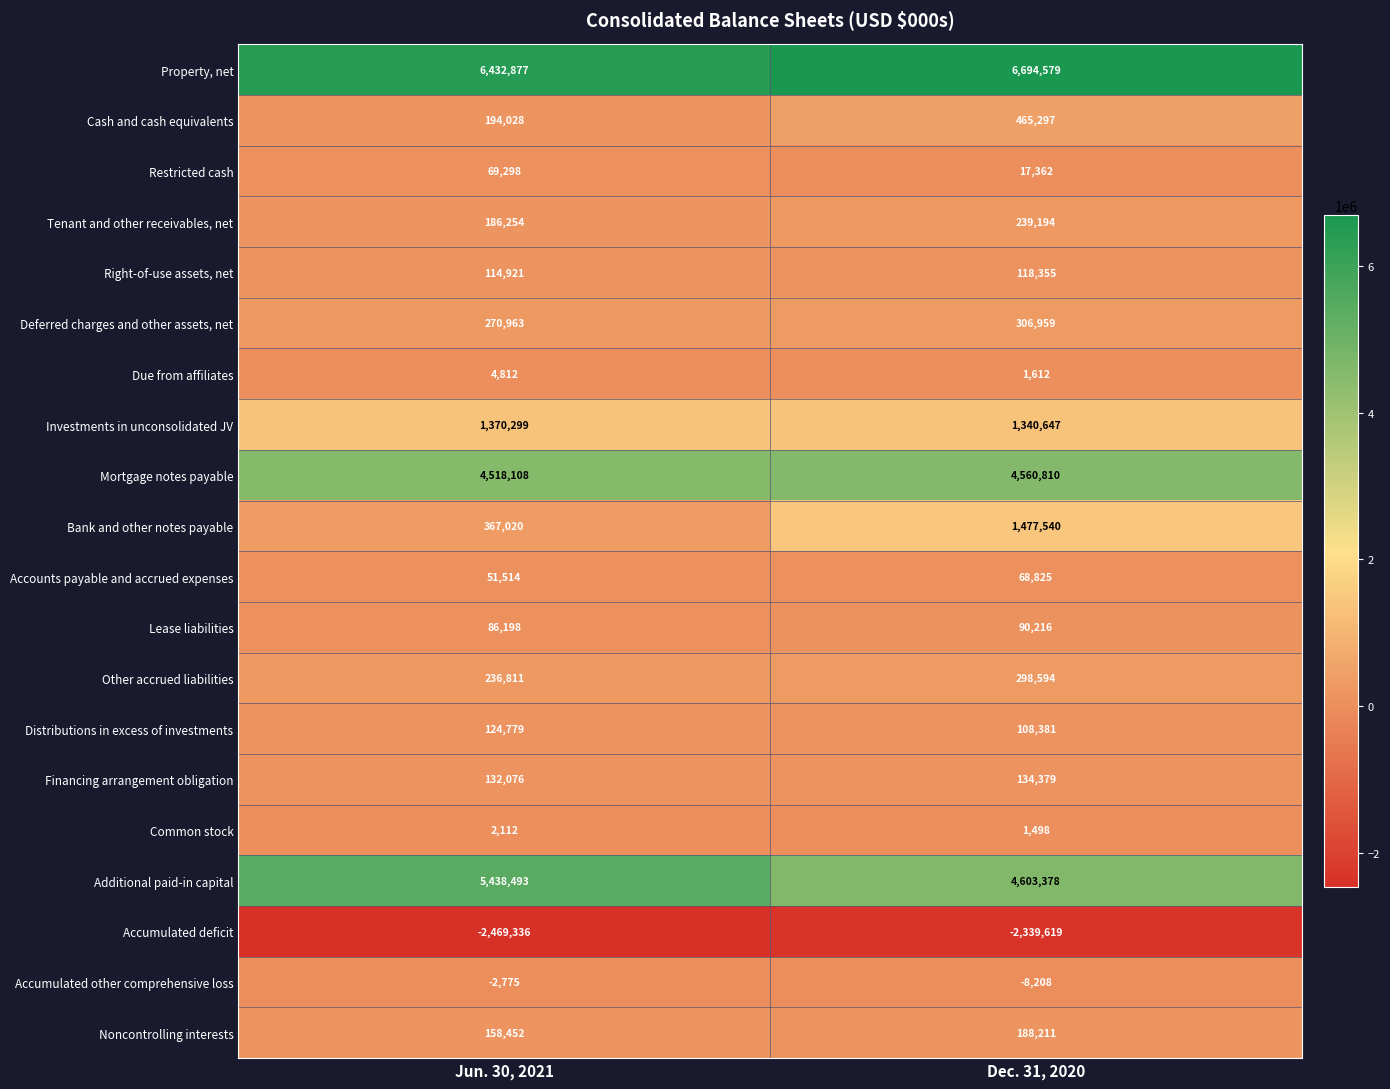

Where is Property, net nearest to the value 6563728?

Jun. 30, 2021